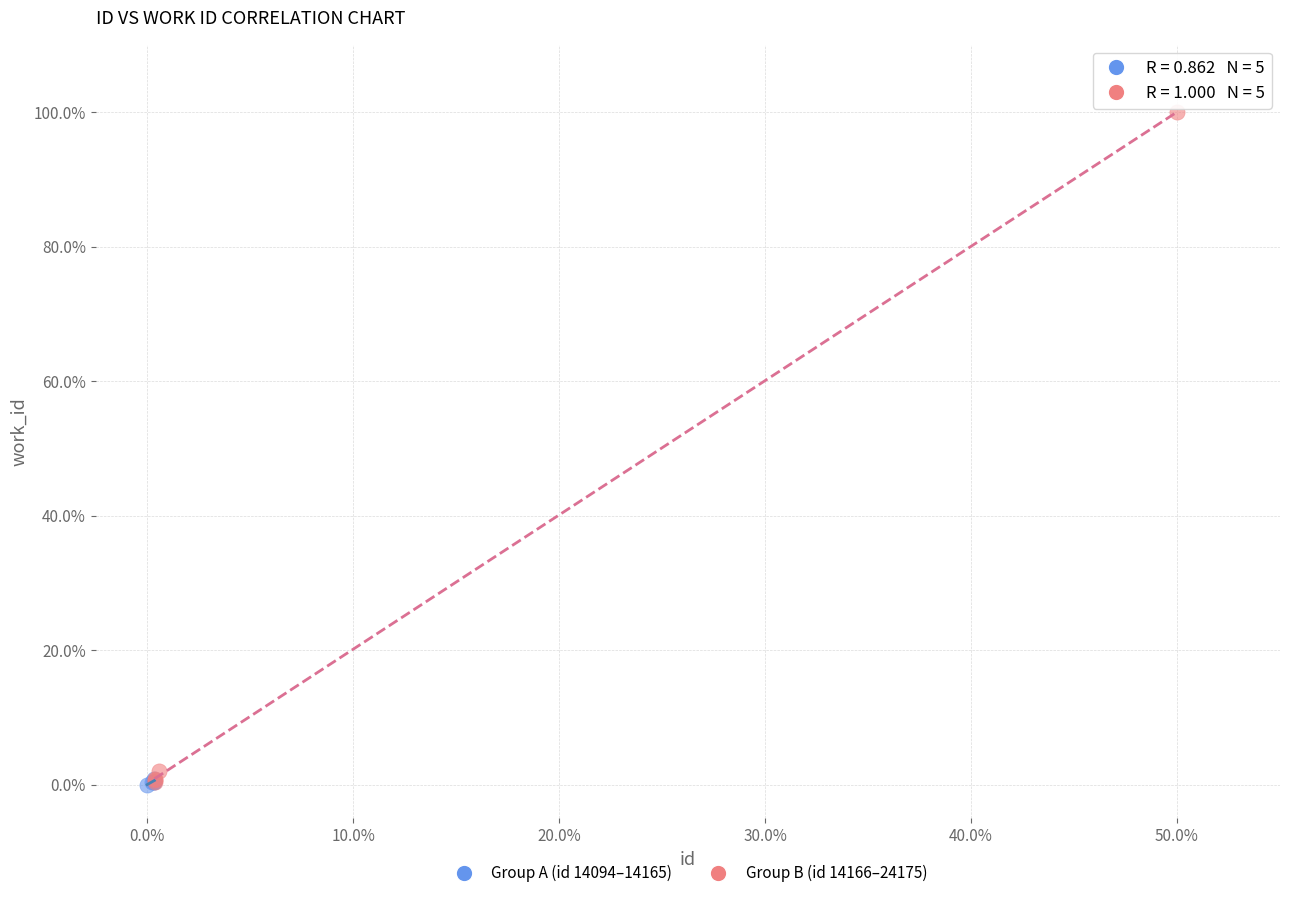

Which series contains the highest Y value?

Group B (id 14166–24175)